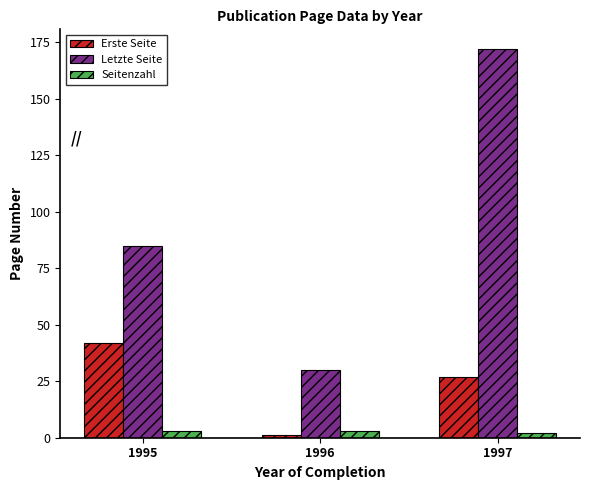

How many distinct data groups are displayed?

3